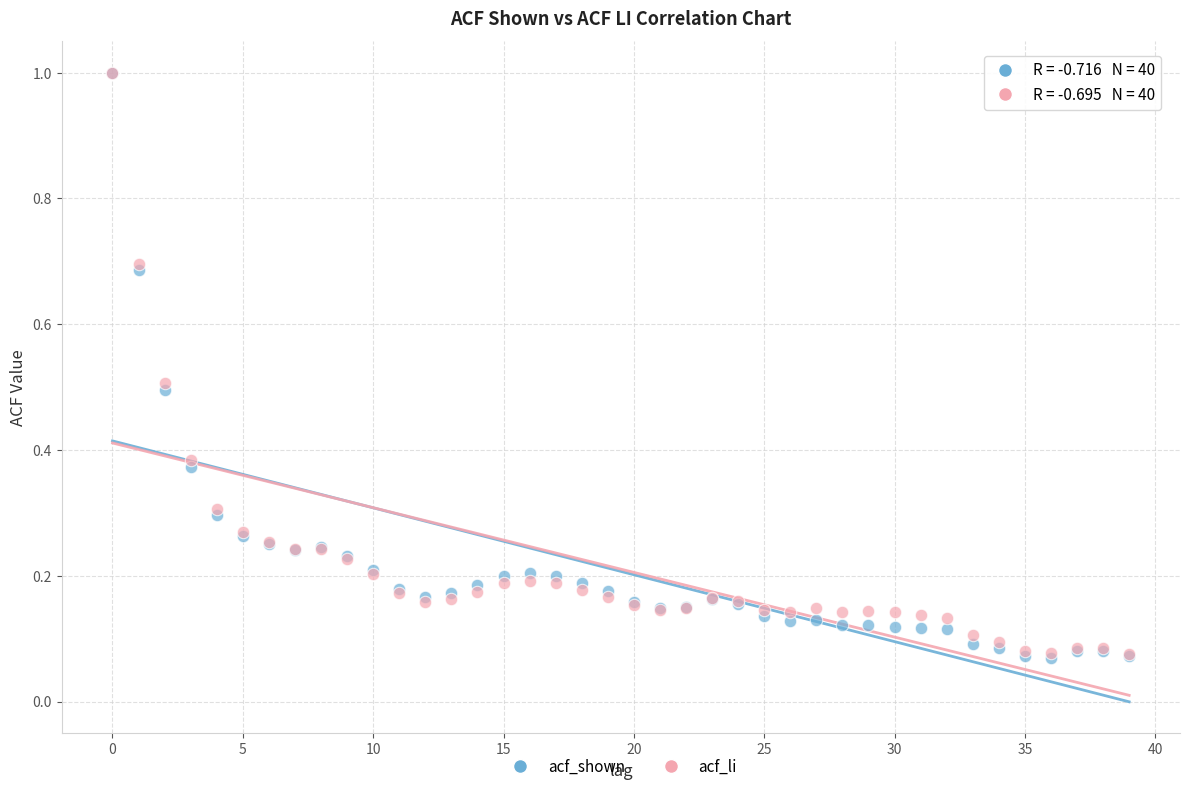

What are all the series names shown in the legend?

acf_shown, acf_li